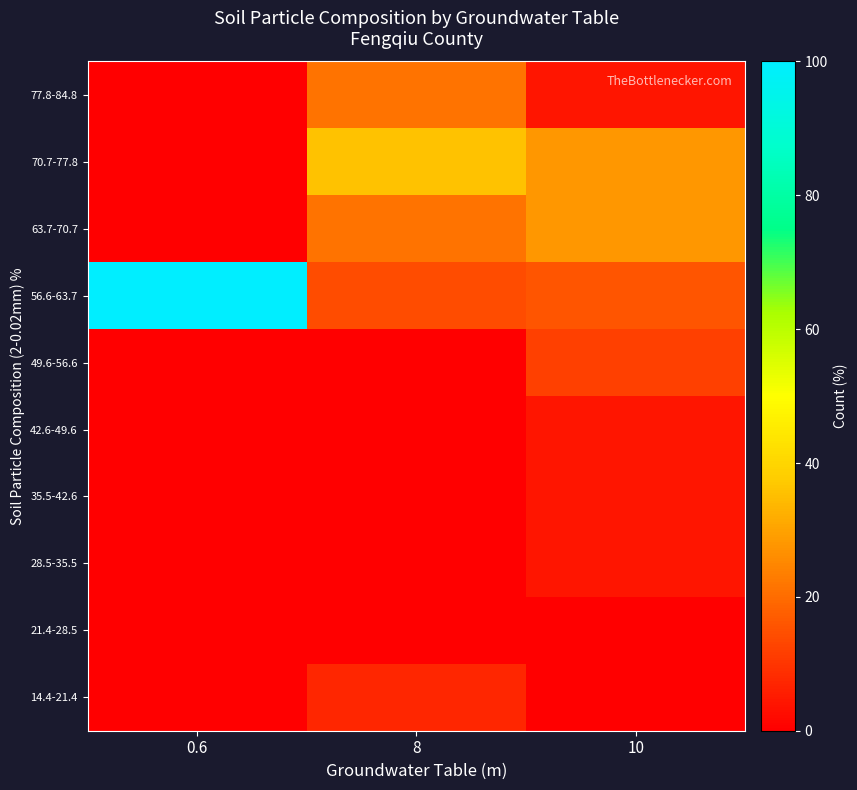

Count the number of data series in this chart.

10